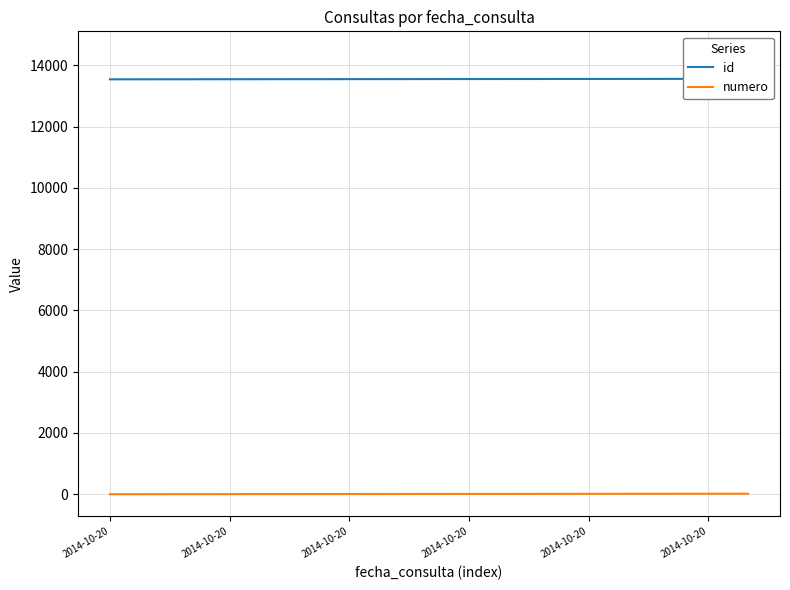

At how many categories does at least one series exceed 10412?

17